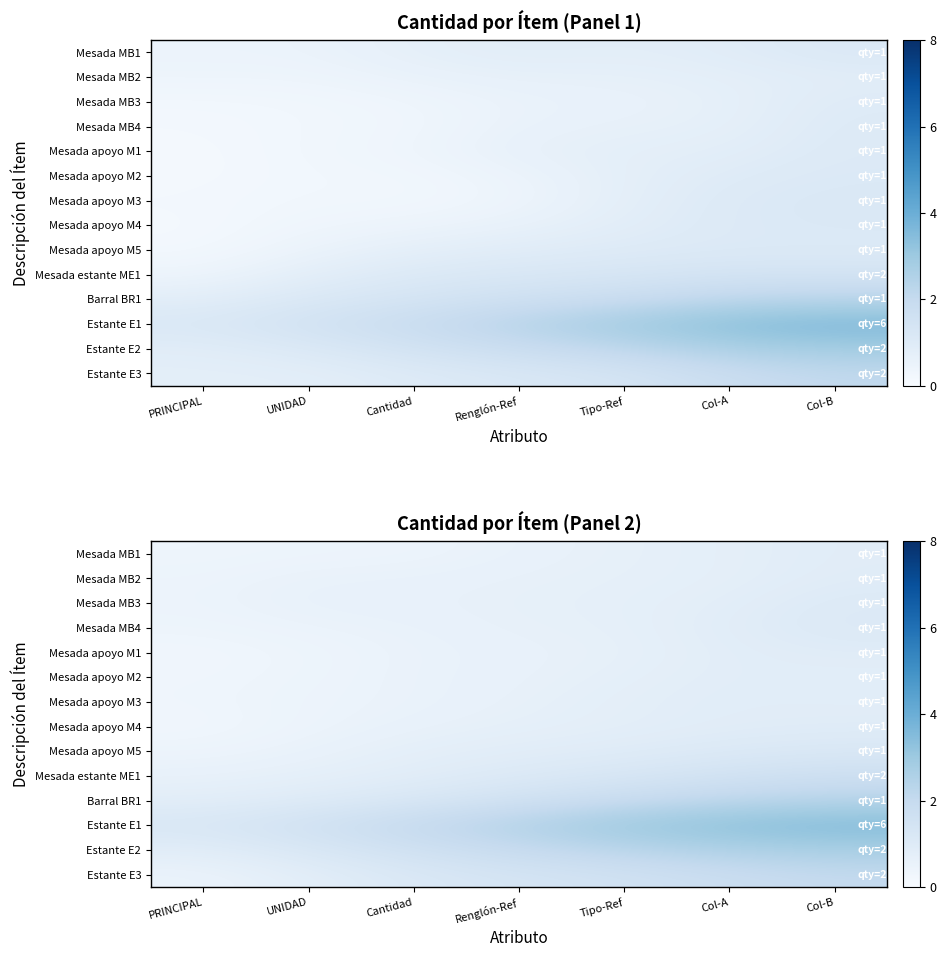

What is the smallest value displayed?

0.3